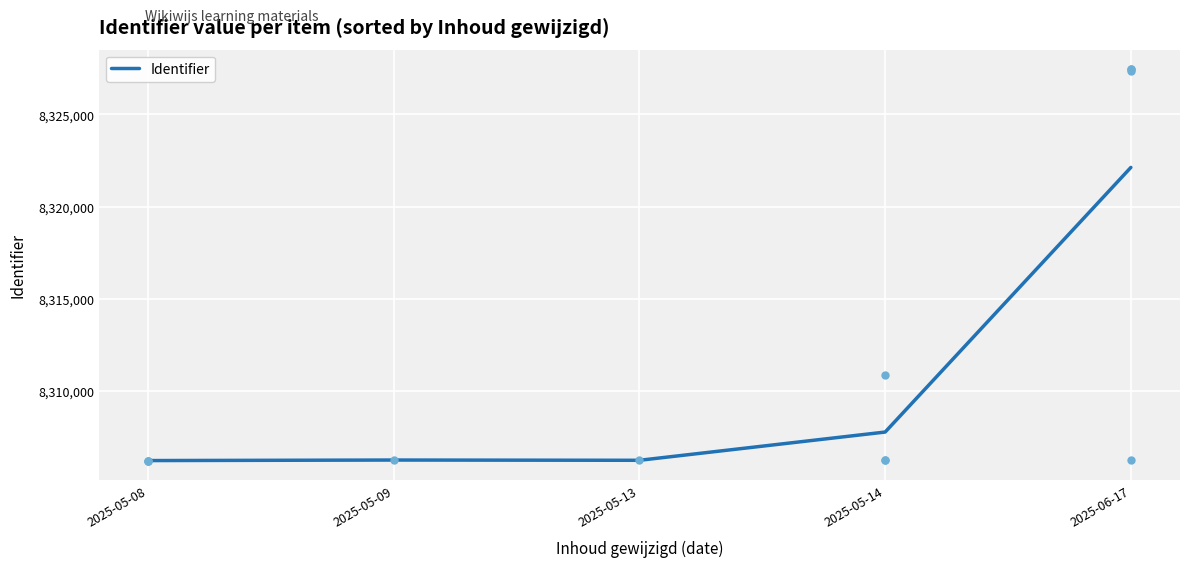

What is the sum of all values?

41548591.1